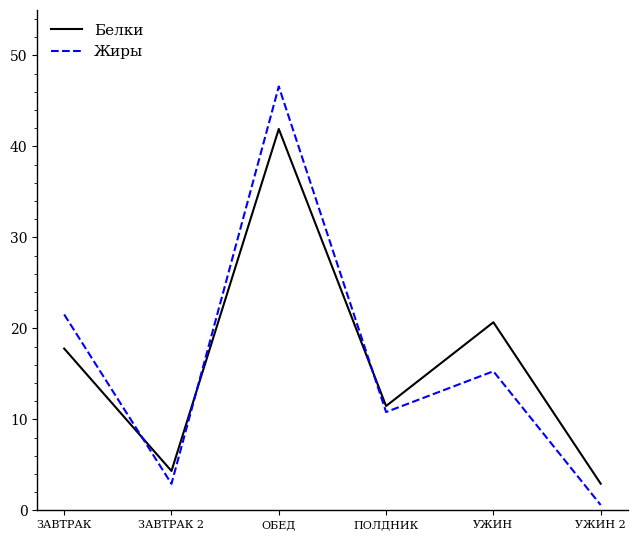

True or false: Жиры has a value of 46.6 at ОБЕД.

True